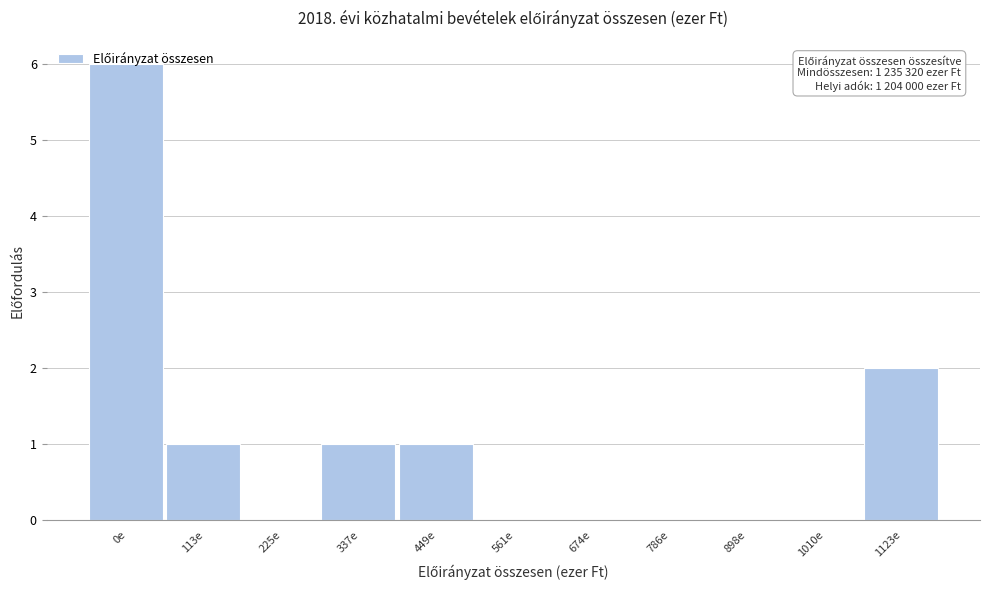

The value at 0e is 6. True or false?

True